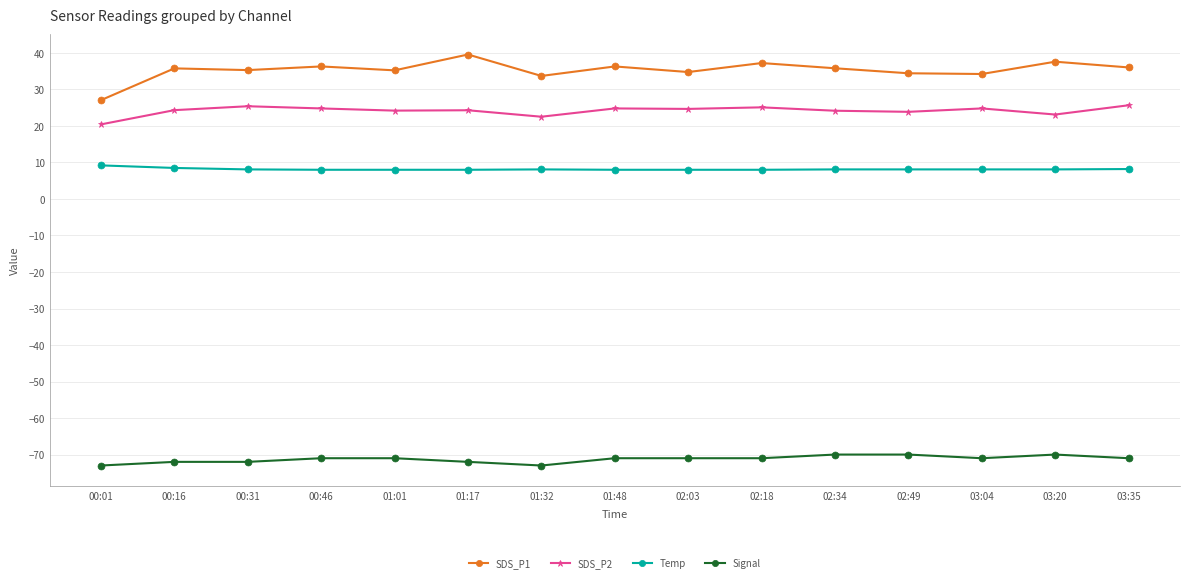

True or false: SDS_P1 has a value of 11.2 at 01:01.

False